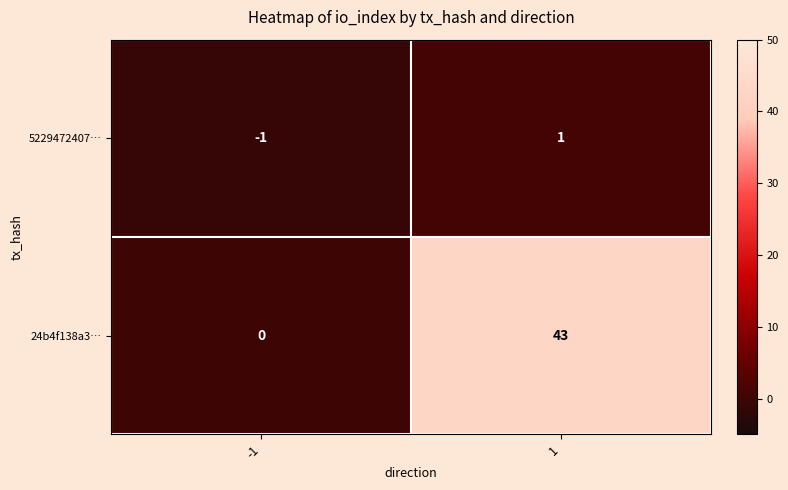

Reading right to left, extract all data points from this chart.

5229472407…: 1=1	-1=-1
24b4f138a3…: 1=43	-1=0